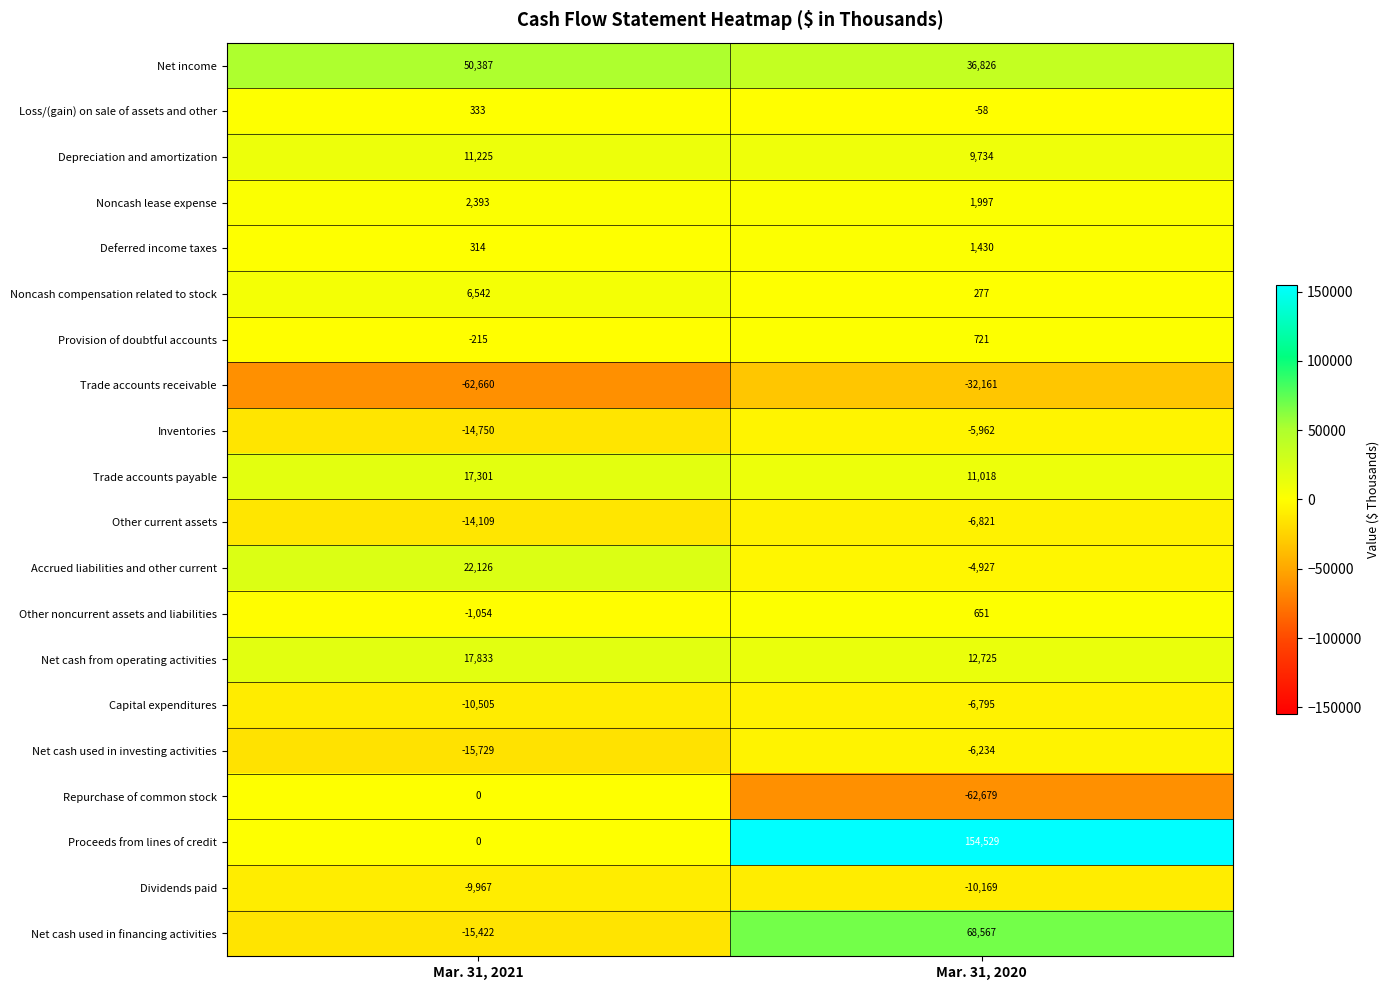

Which category has the lowest value across all series?

Mar. 31, 2020